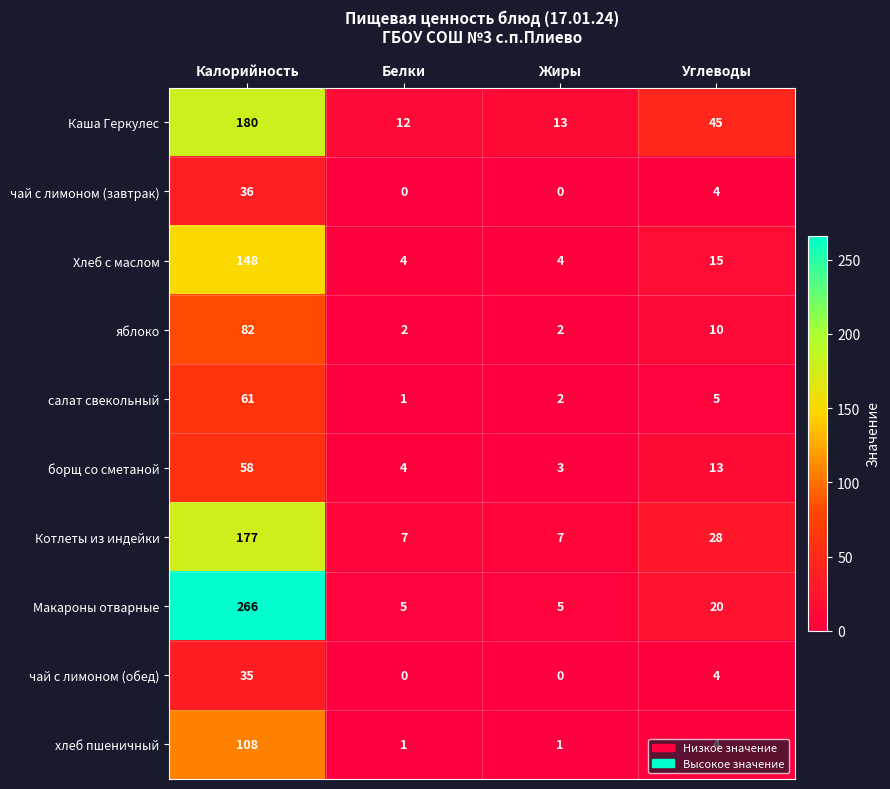

The Котлеты из индейки series shows 10 at Белки. True or false?

False